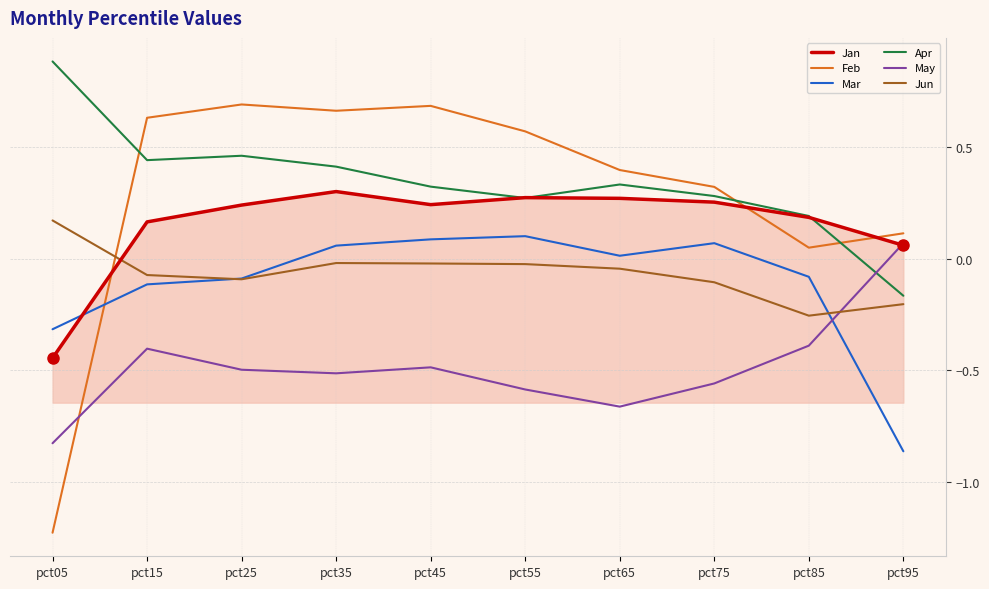

What is the maximum value for Apr?

0.9